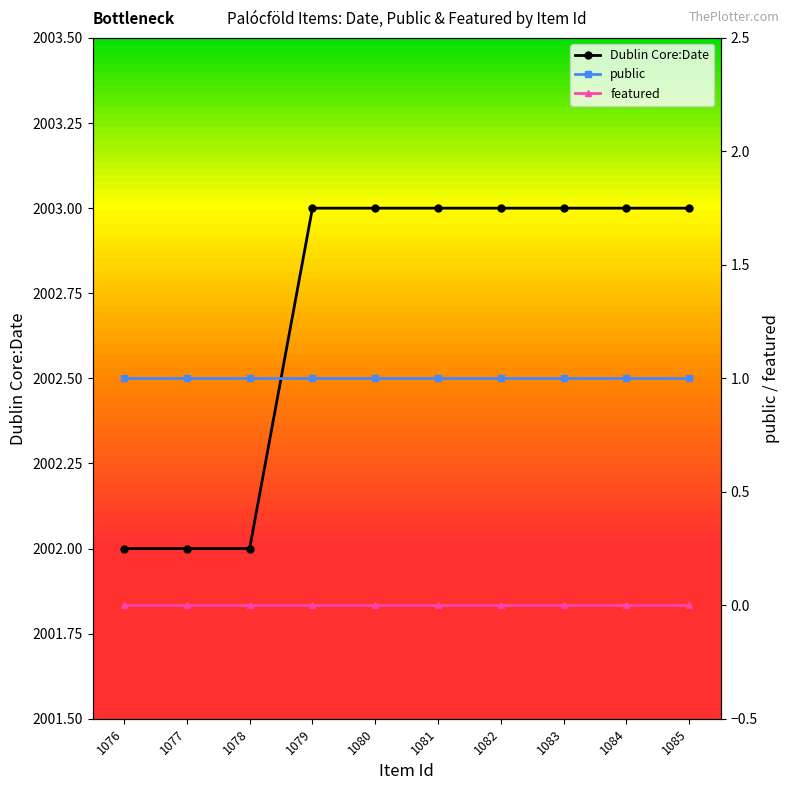

How many data points does each series have?

10